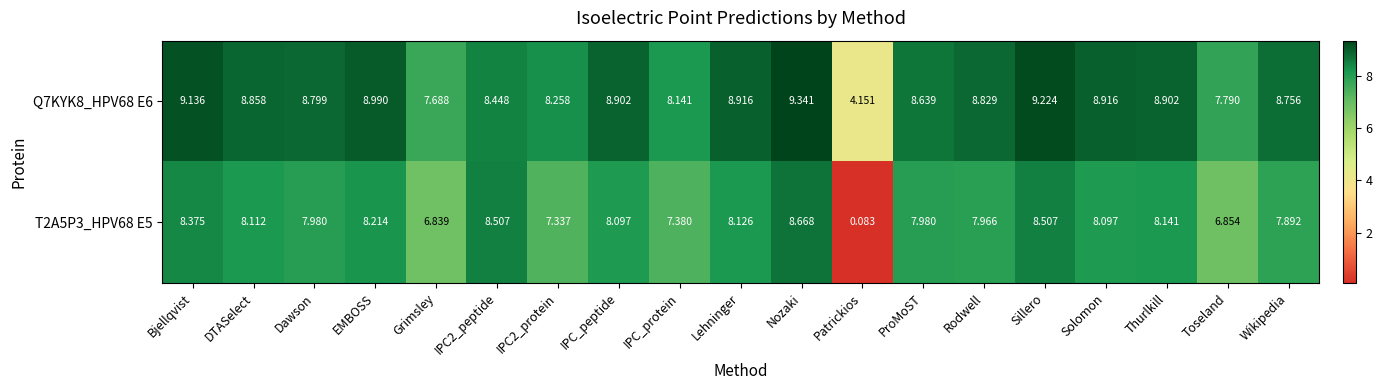

At which label is T2A5P3_HPV68 E5 closest to 4?

Grimsley